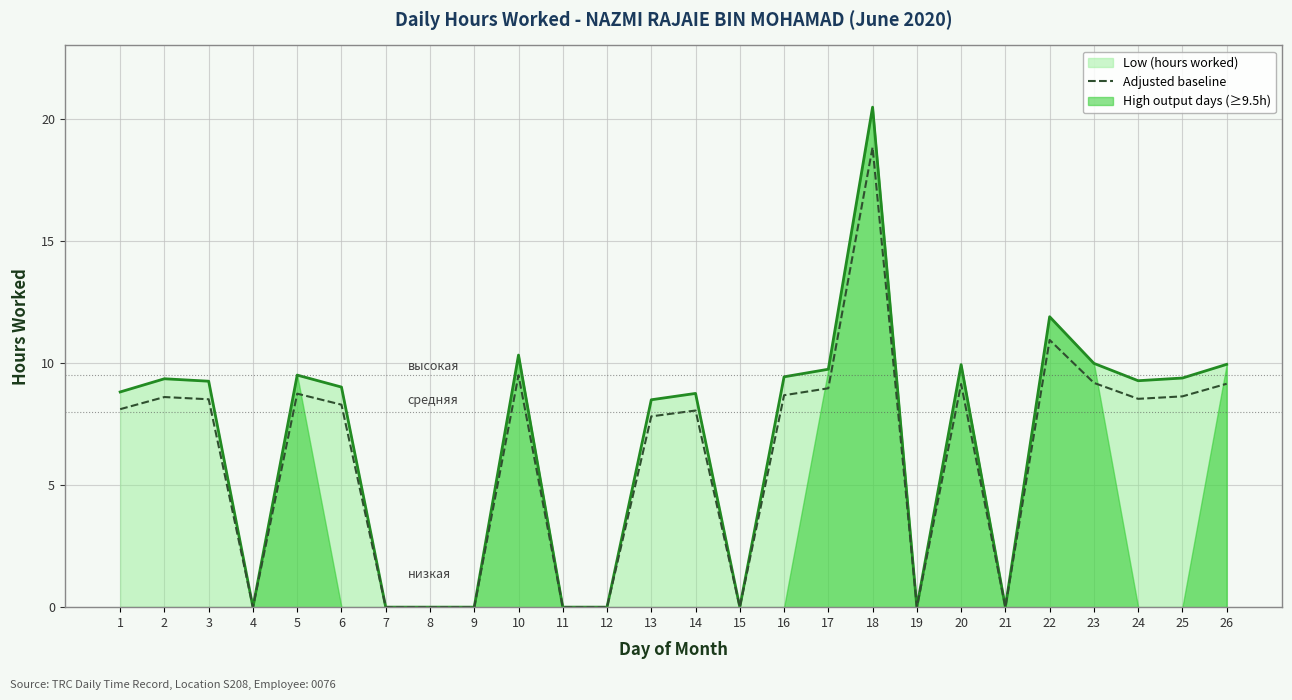

Is it true that the value at 13 is 11.0?

False